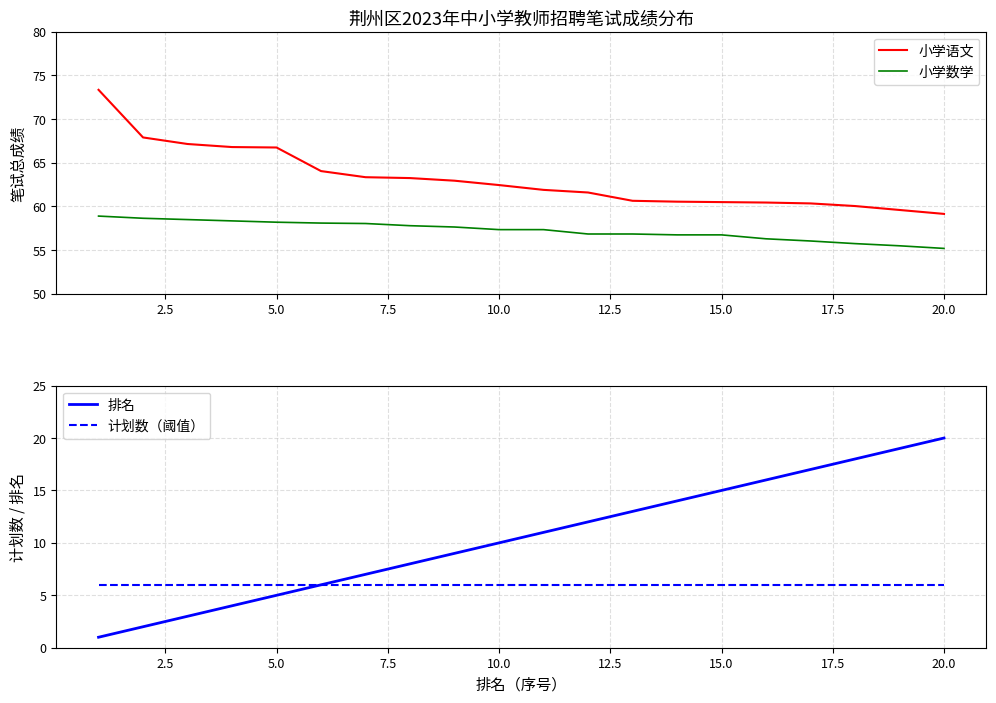

True or false: 小学数学 and 小学语文 intersect in this chart.

False